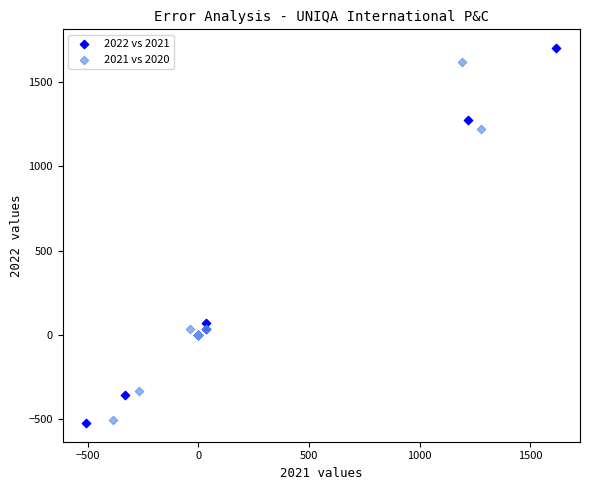

Which series has the largest Y range (max minus min)?

2022 vs 2021